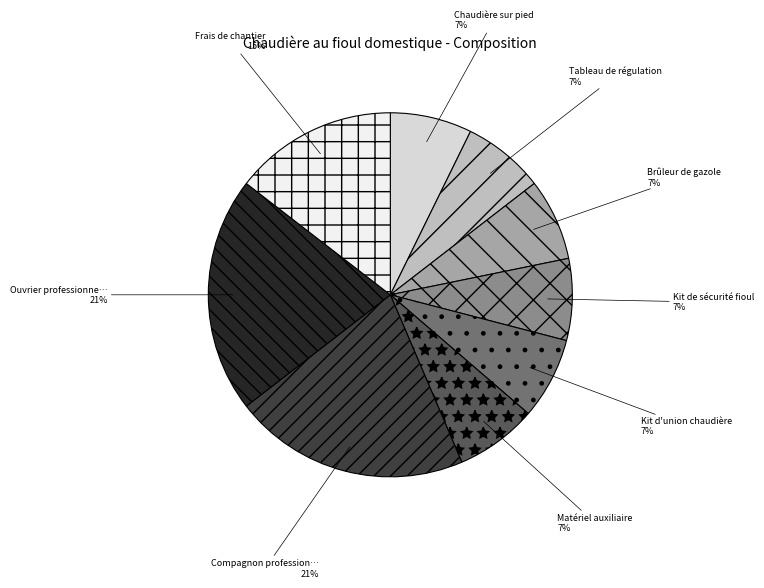

To the nearest percent, what is the difference between the largest and smallest slice percentages?

14%